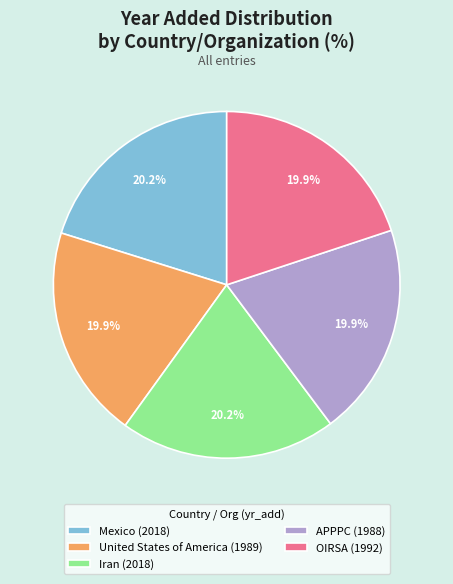

Approximately how many times larger is the value at United States of America compared to OIRSA?

1.0